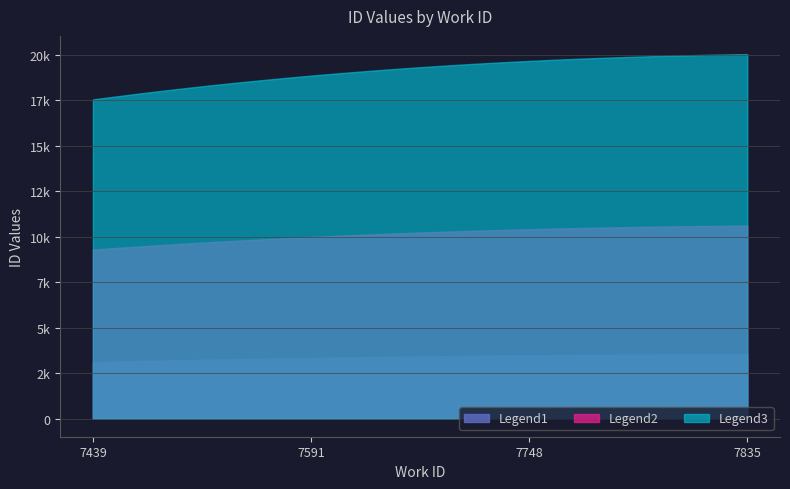

Does the chart have visible grid lines?

Yes